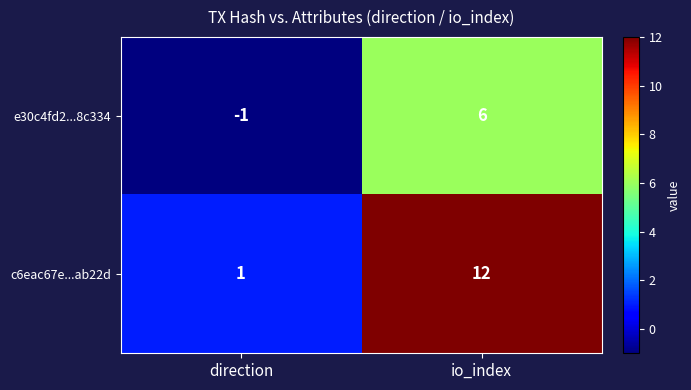

The e30c4fd2...8c334 series shows 0 at direction. True or false?

False